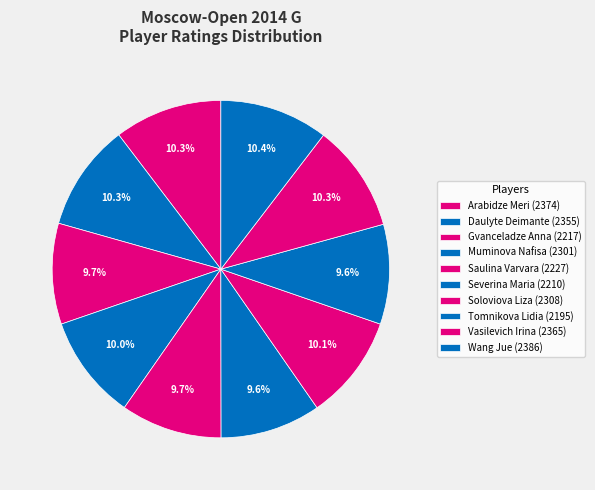

Count the number of slices in the pie.

10